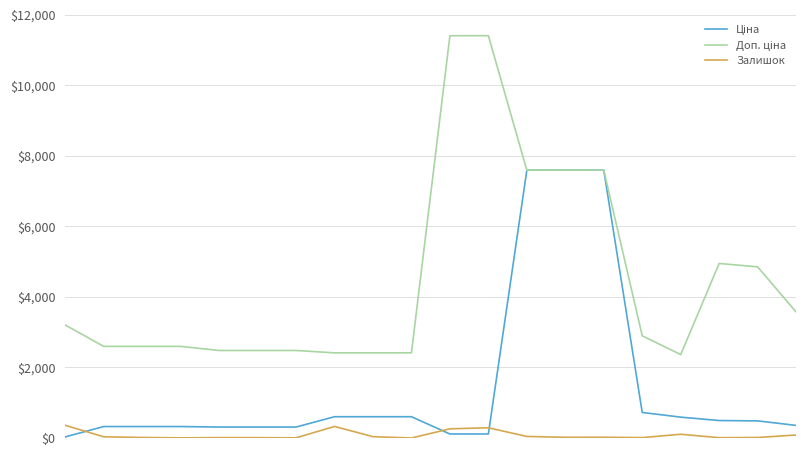

What is the greatest value displayed?

11410.0